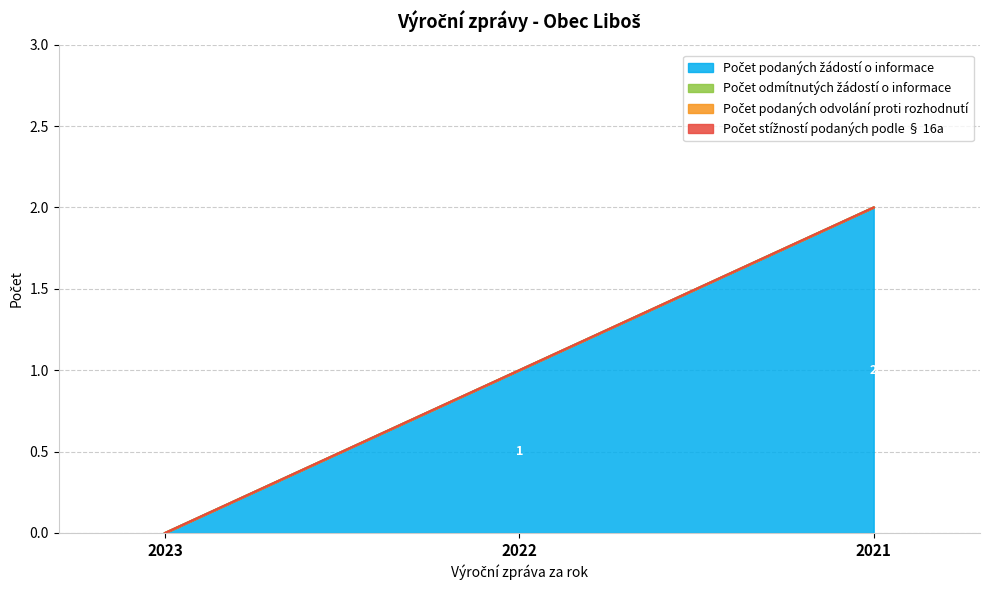

At how many categories does at least one series exceed 1?

1